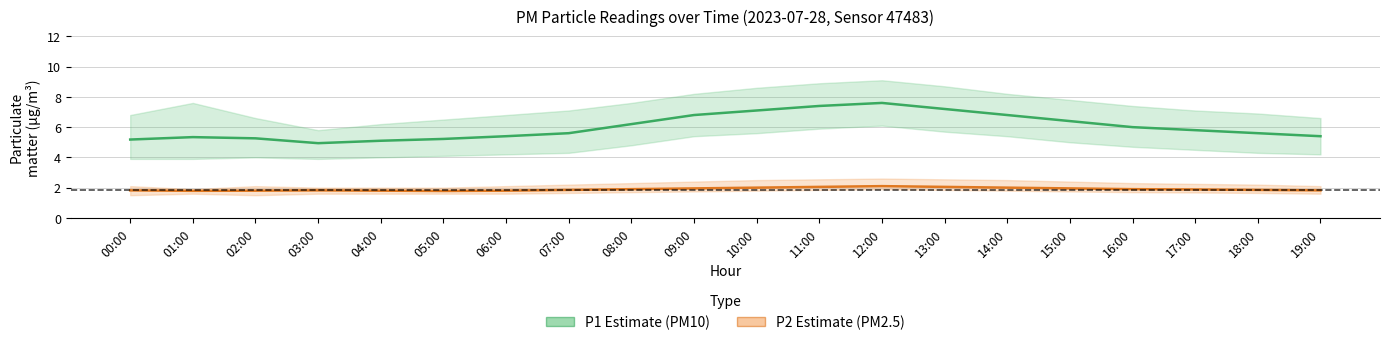

True or false: P1 (PM10) and P2 (PM2.5) cross at least once.

False